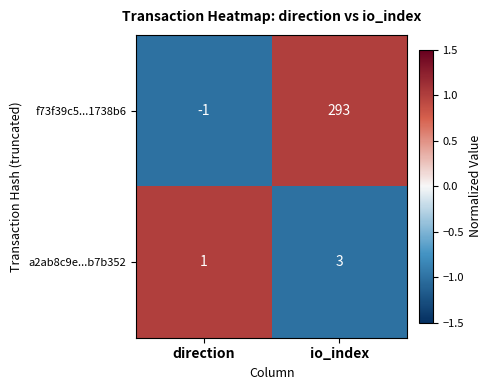

Which series has the largest total across all categories?

f73f39c5...1738b6